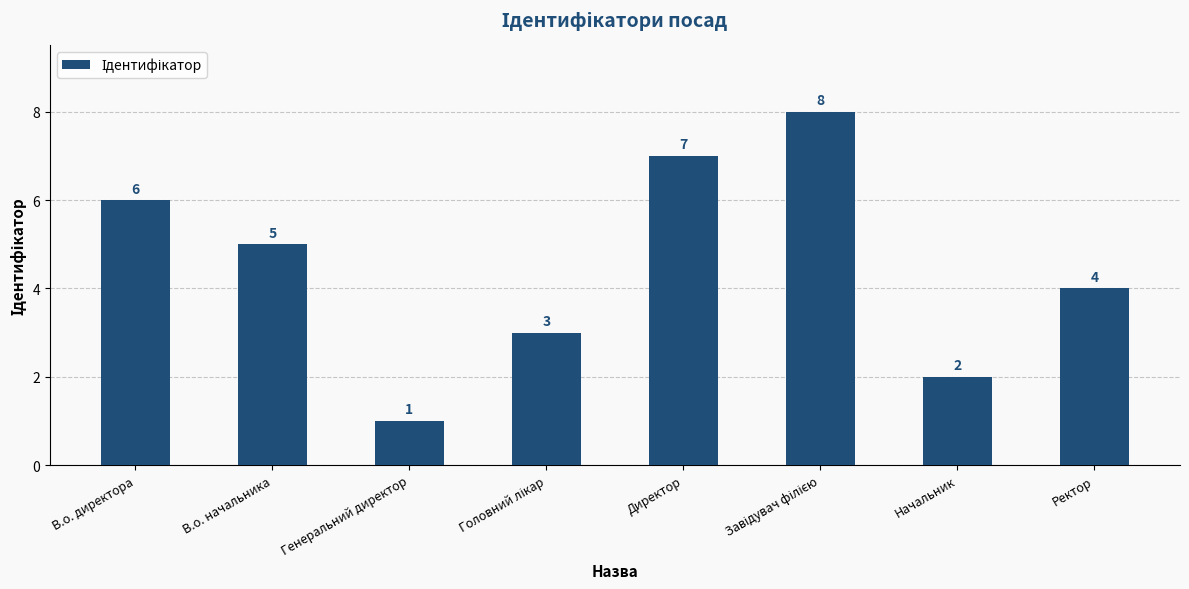

What is the change in value from Начальник to Ректор?

+2